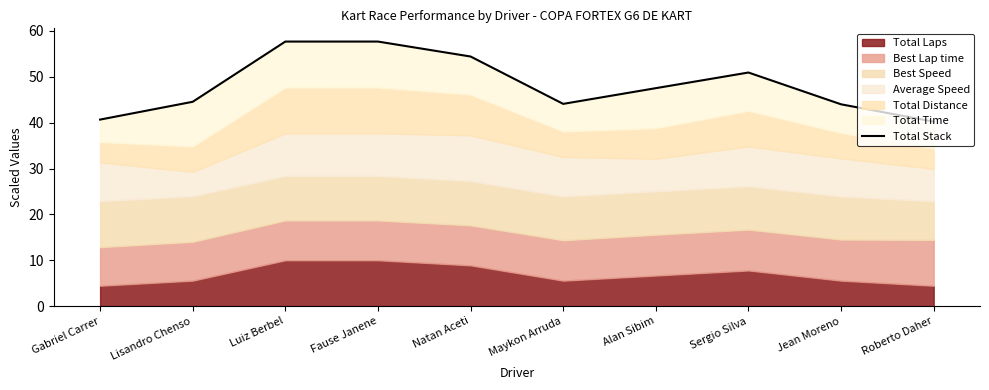

What is the sum of all values?

481.8